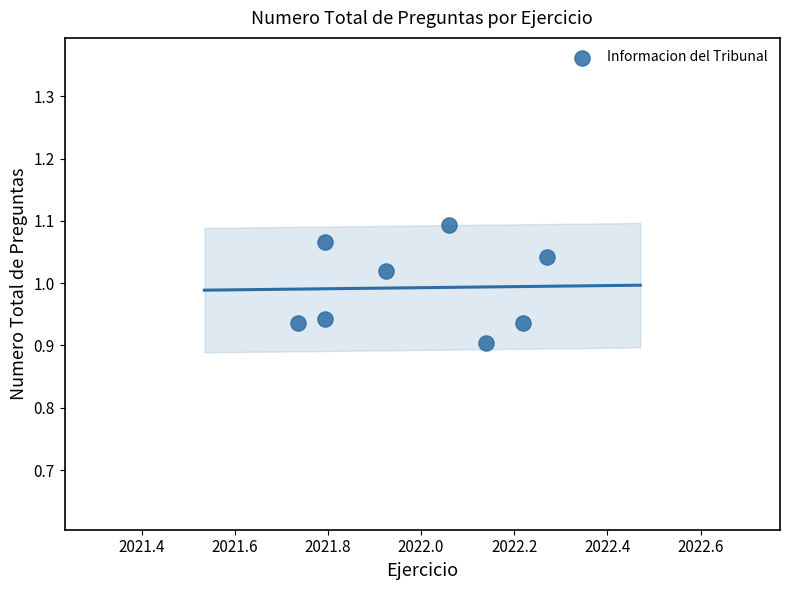

What is the average X value?

2022.0